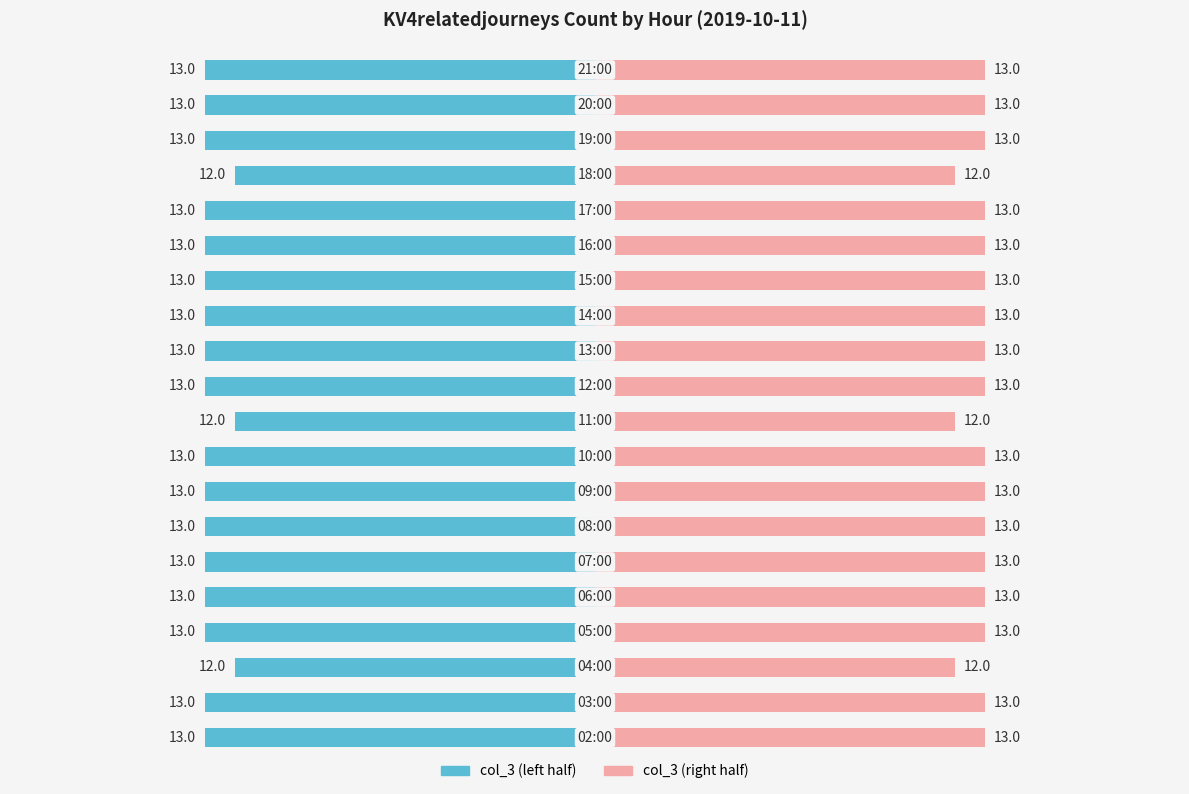

Rank the series by their average value, from lowest to highest.

col_3 (left), col_3 (right)